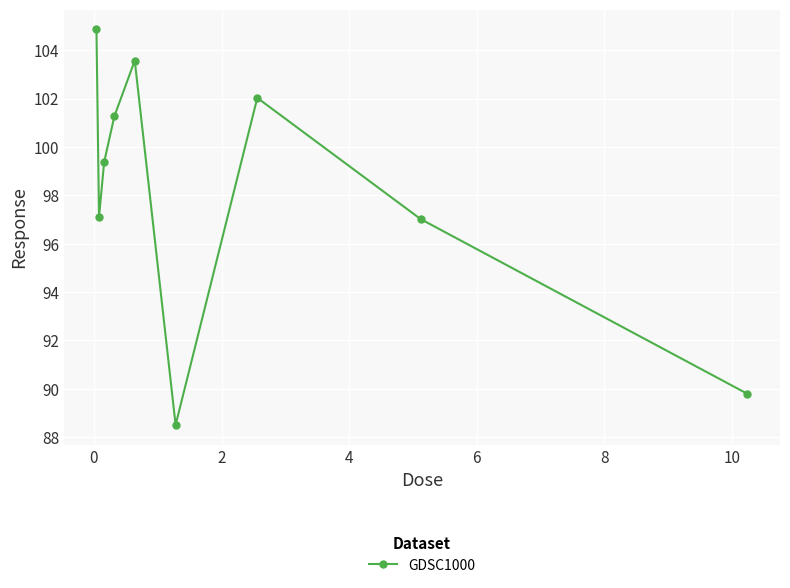

True or false: the data has more than 1 interior local peaks.

True